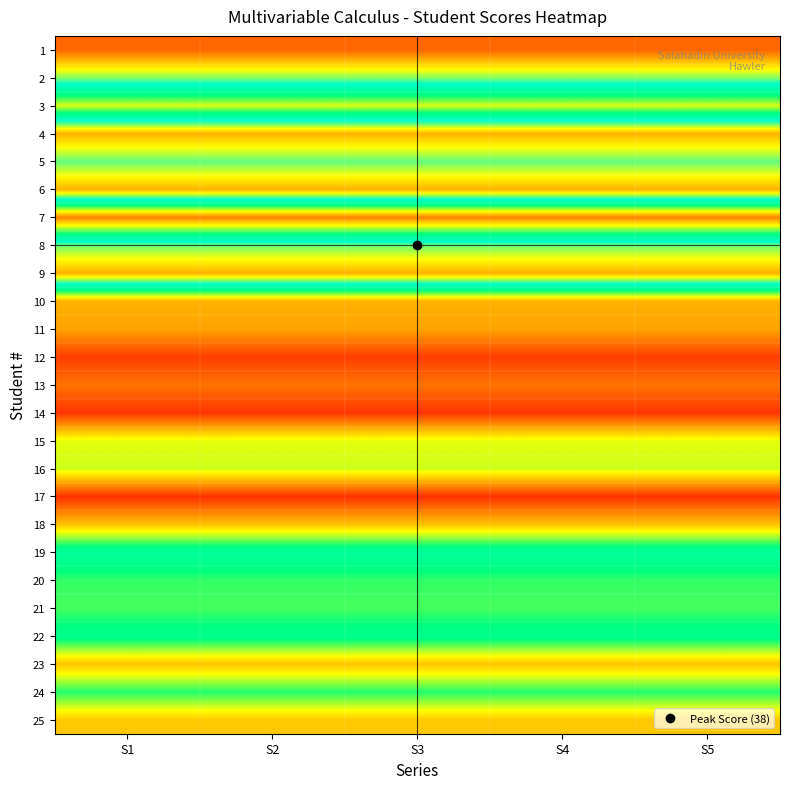

What is the smallest value displayed?

0.1